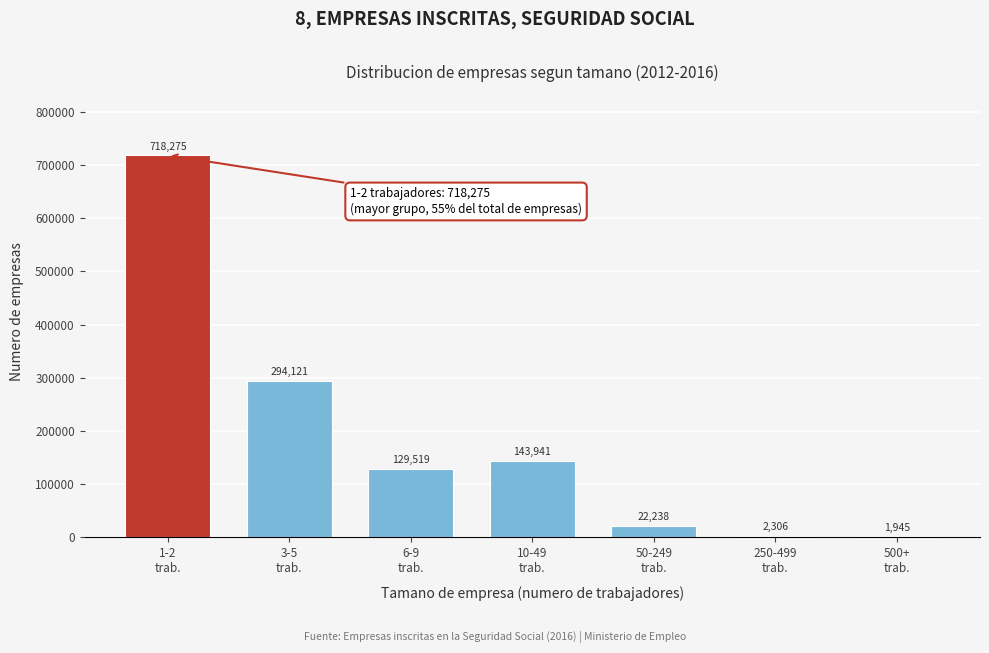

What is the greatest value displayed?

718275